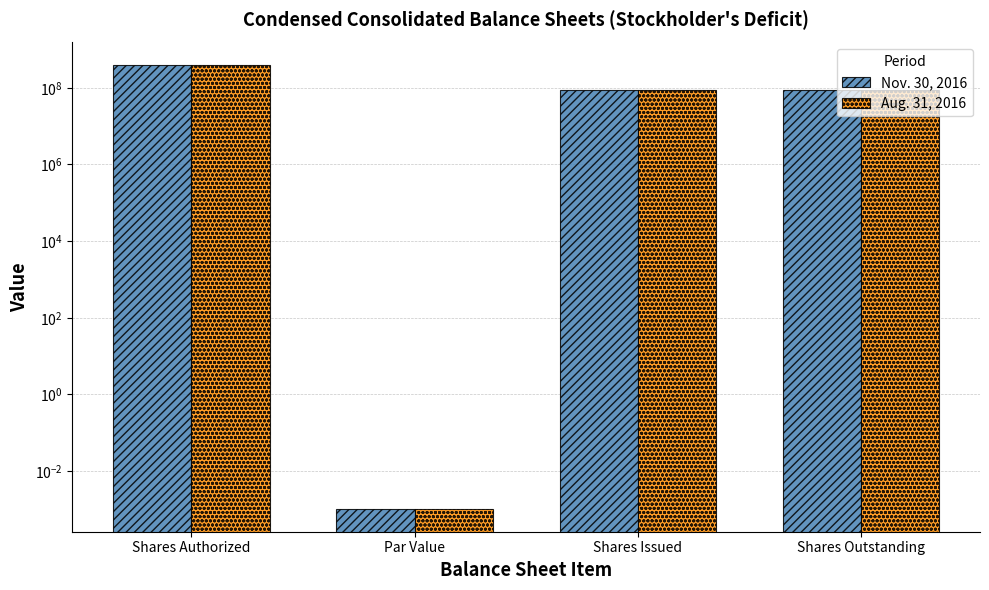

Where is Nov. 30, 2016 nearest to the value 200000000?

Shares Issued